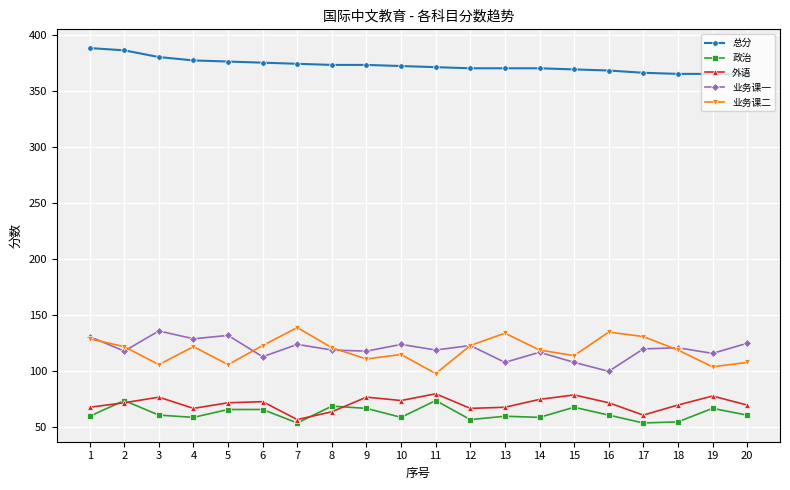

At which category does 业务课二 reach its first local valley?

3